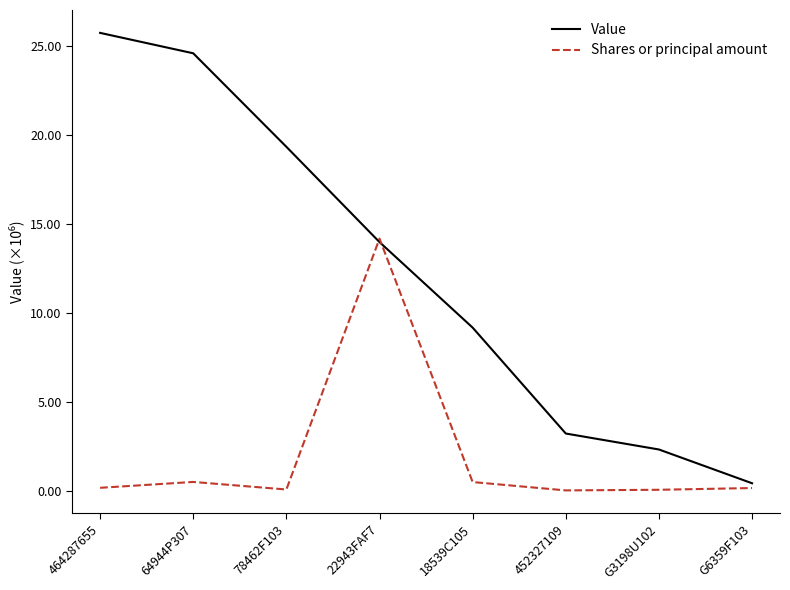

What is the maximum value shown in the chart?

25712000